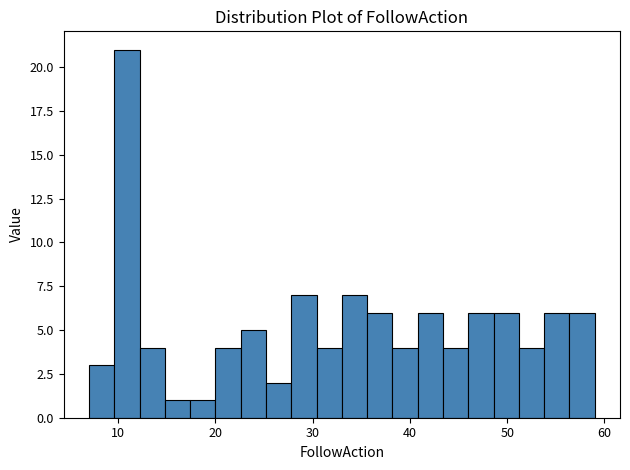

Around what value on the x-axis is the tallest bar? Give the approximate position of its centre, as read against the axis.

11